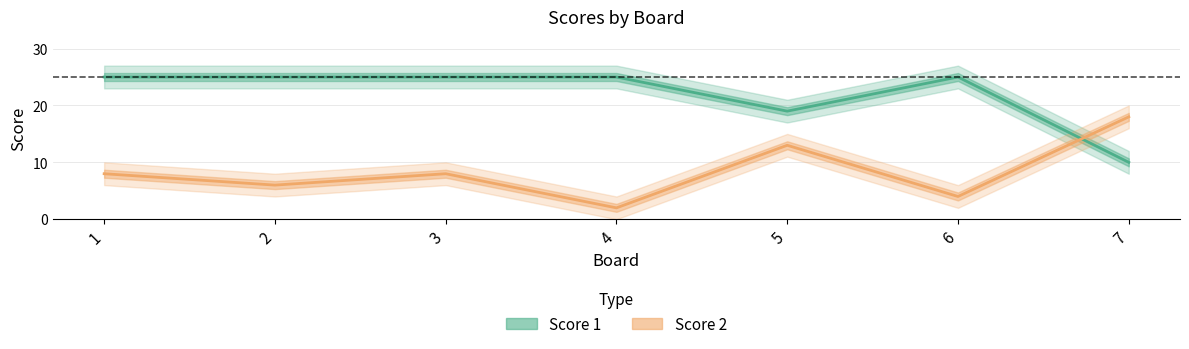

Which series has the largest total across all categories?

Score 1